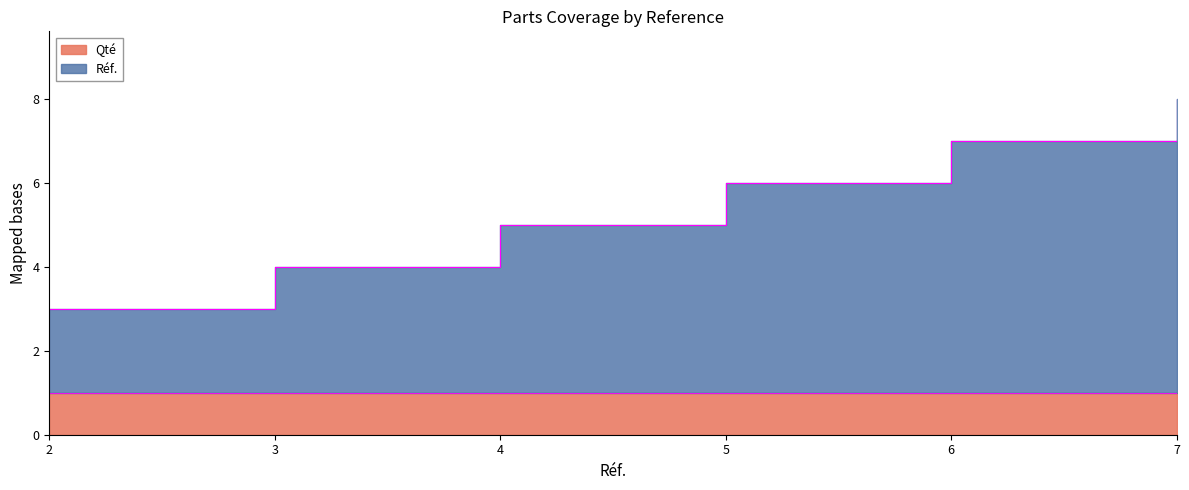

What is the sum of the values at 5 and 2?

9